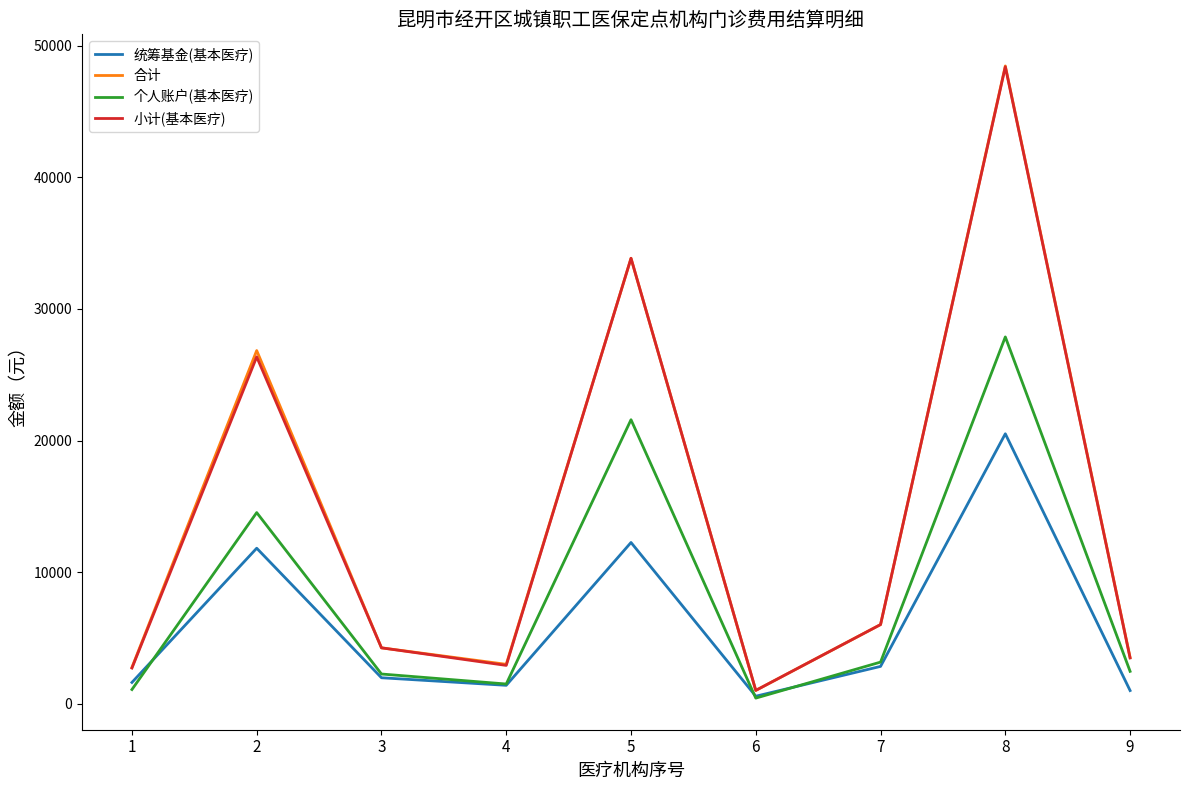

What is the sum of all 个人账户(基本医疗) values?

74966.4